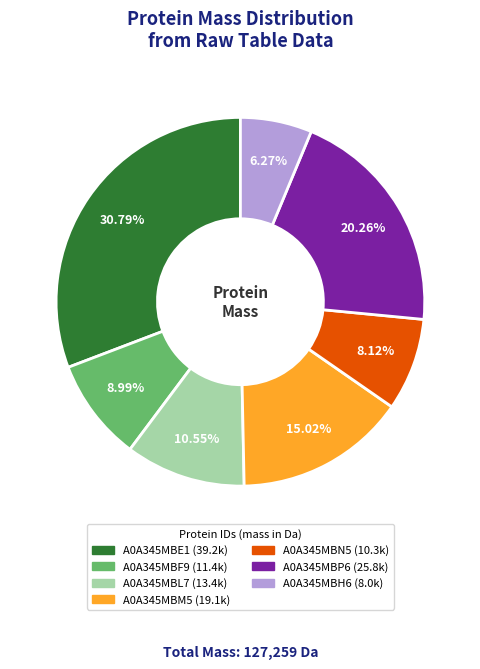

Which category has the biggest portion of the pie?

A0A345MBE1